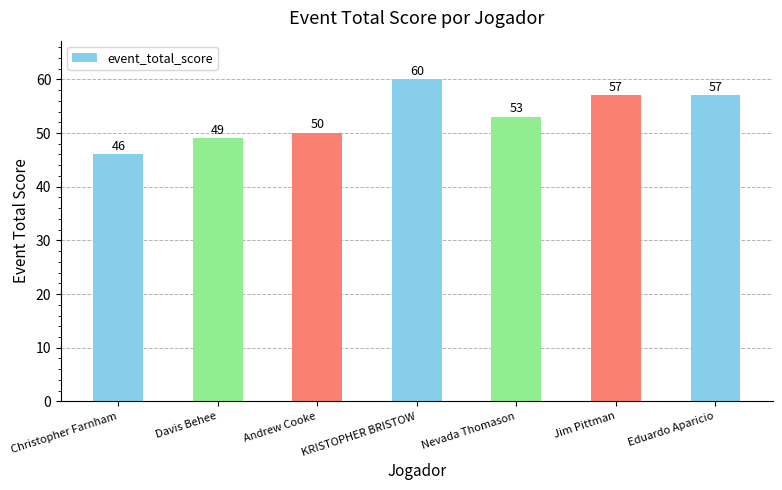

Where does the data first go above 53?

KRISTOPHER BRISTOW